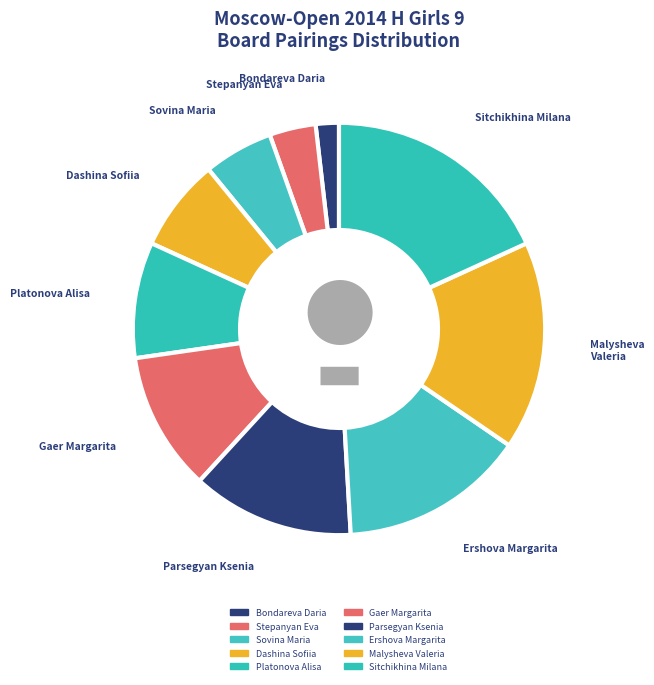

Count the number of slices in the pie.

10